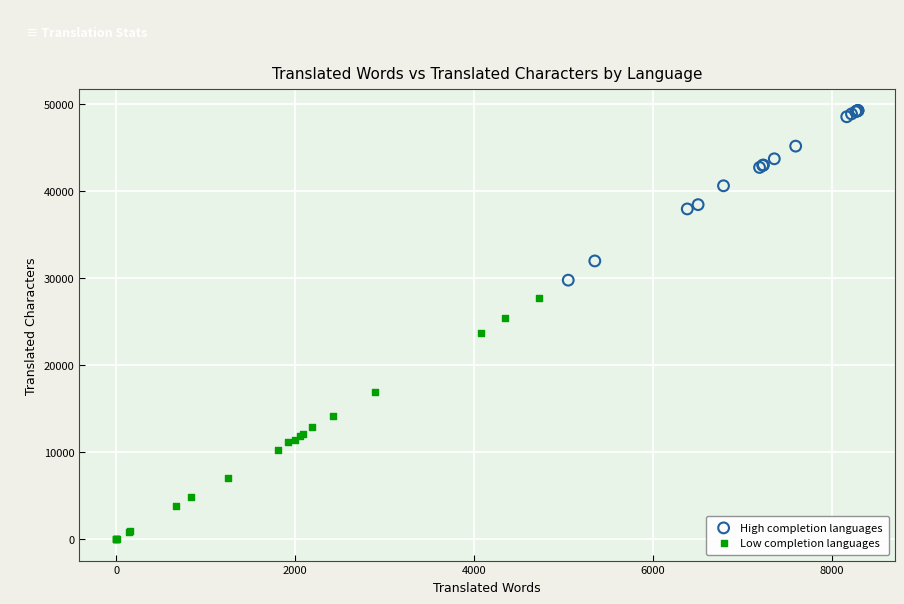

Which series reaches the minimum Y coordinate?

Low completion languages